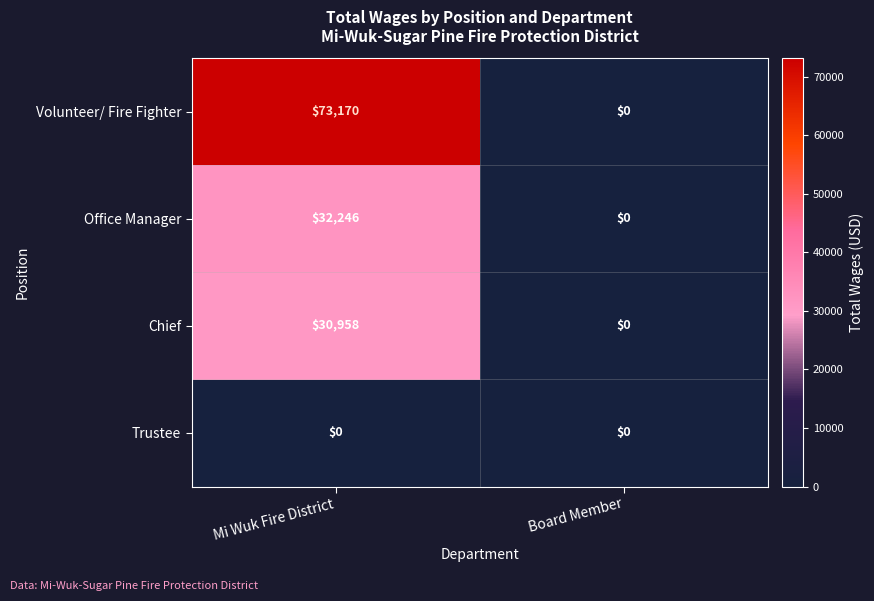

True or false: Office Manager has a value of 0 at Board Member.

True